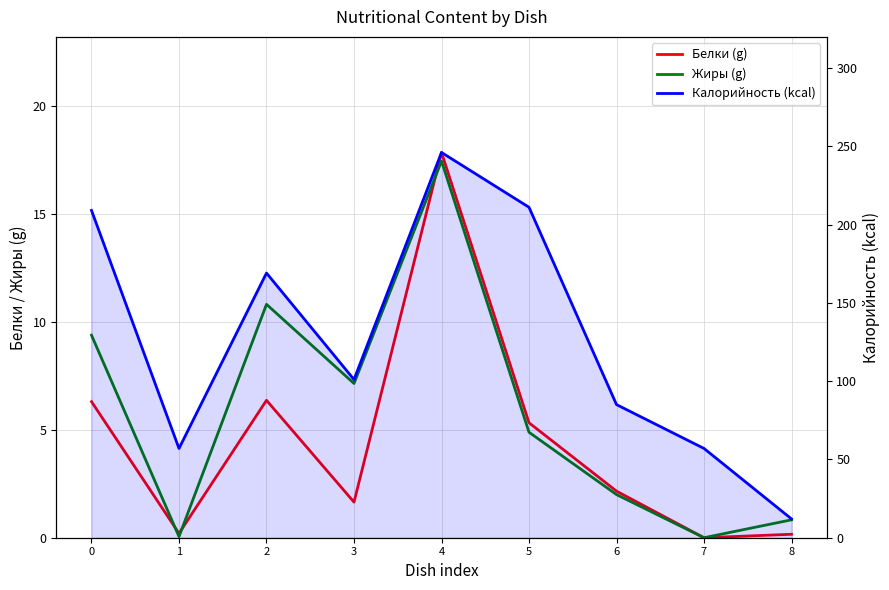

True or false: Калорийность (kcal) has a value of 101.4 at 7.

False